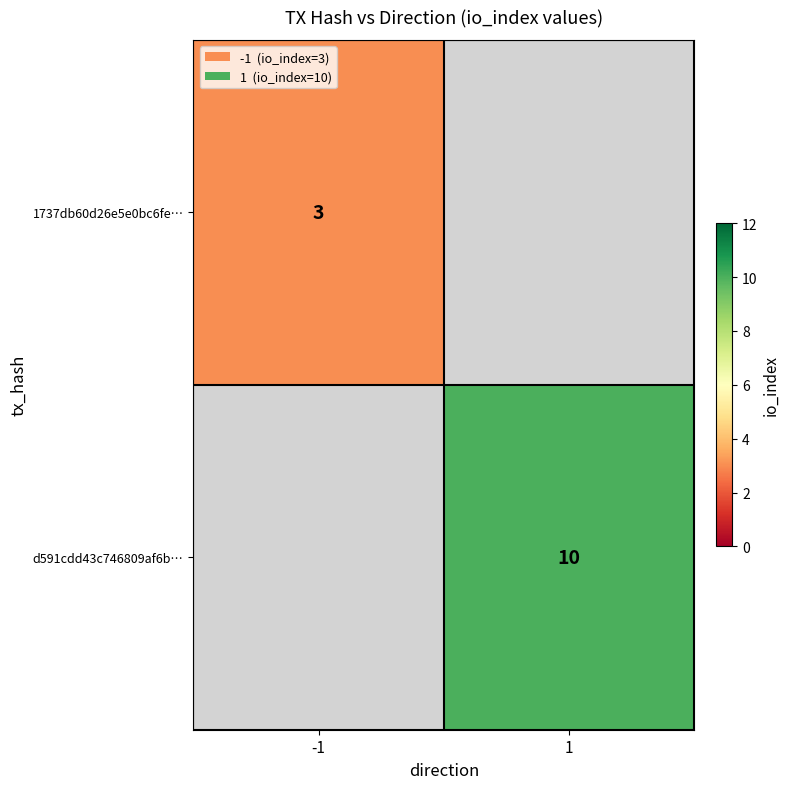

The d591cdd43c746809af6b… series shows 17 at 1. True or false?

False